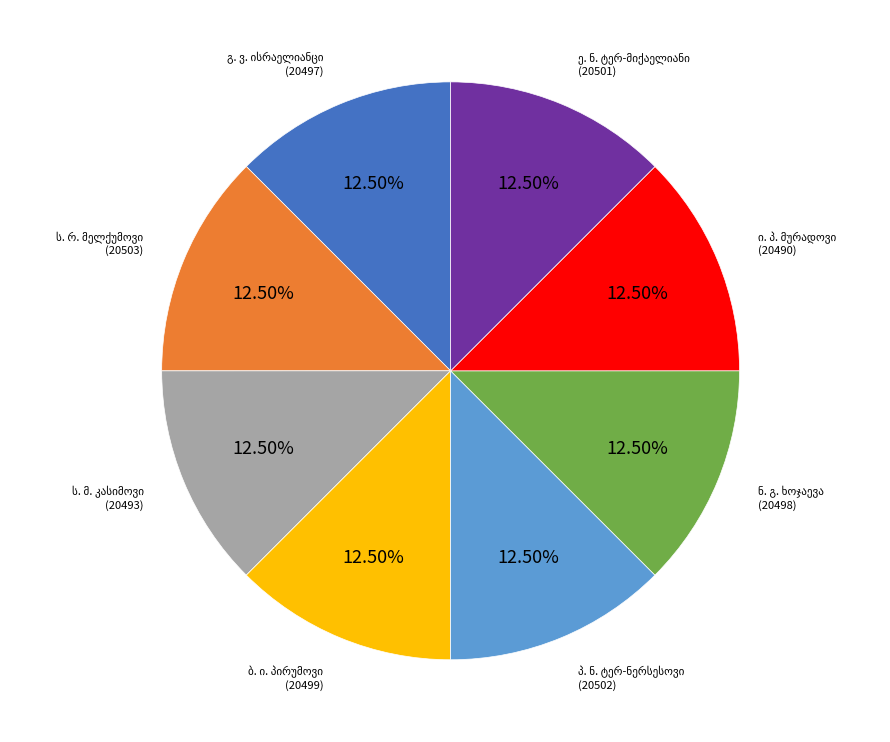

Does any single category account for the majority?

No